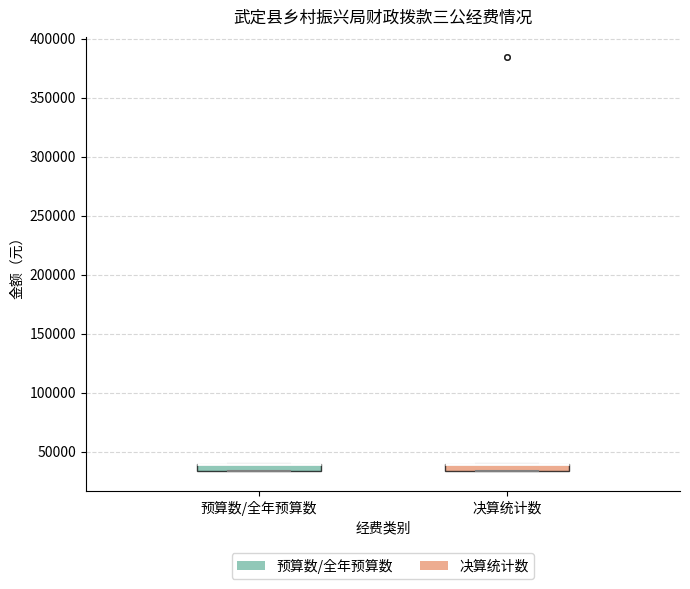

Where is the lower edge of the box for 决算统计数 on the y-axis? The values are not printed on the chart, so give them approximately, as read against the axis.

35000